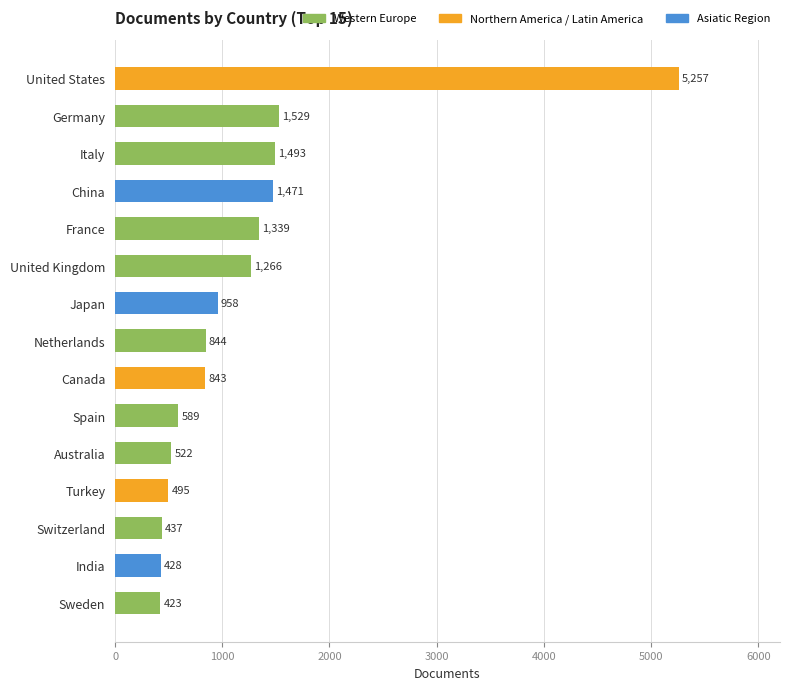

Rank the categories by value from highest to lowest.

United States, Germany, Italy, China, France, United Kingdom, Japan, Netherlands, Canada, Spain, Australia, Turkey, Switzerland, India, Sweden